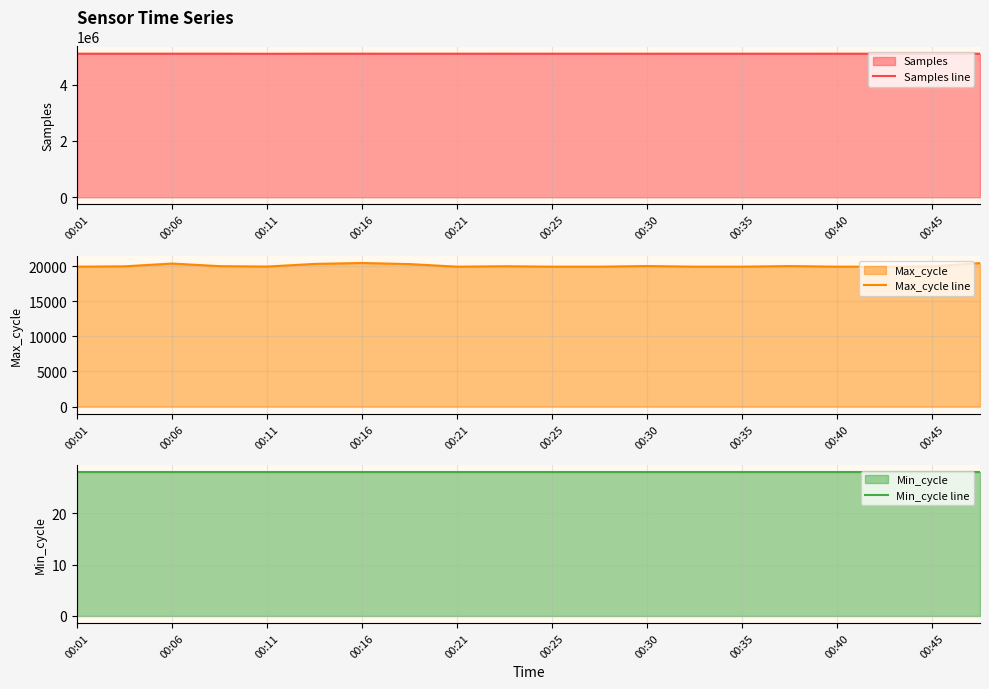

What is the sum of all Samples line values?

101888216